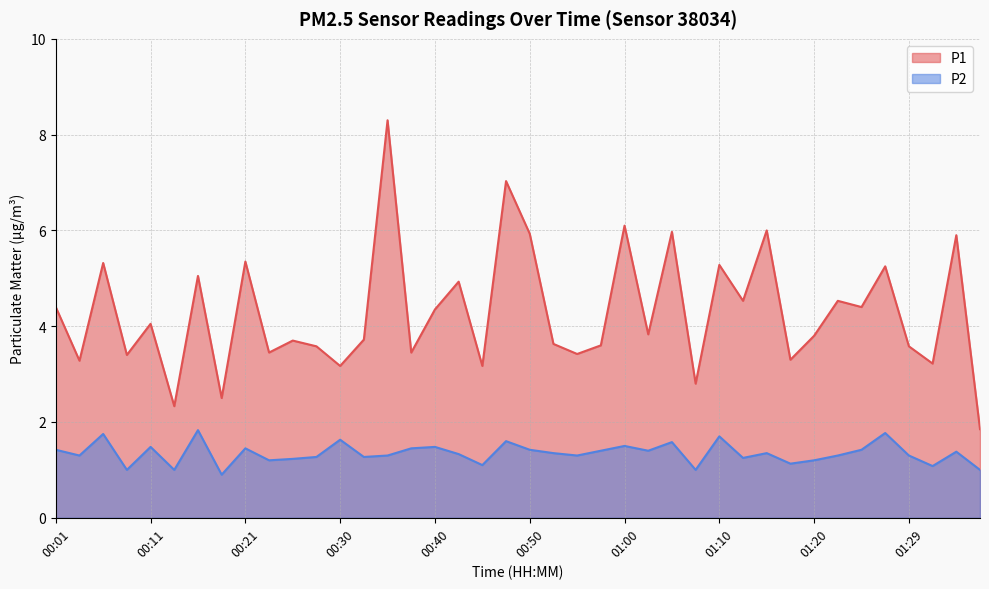

List the series in order of their overall mean, highest first.

P1, P2